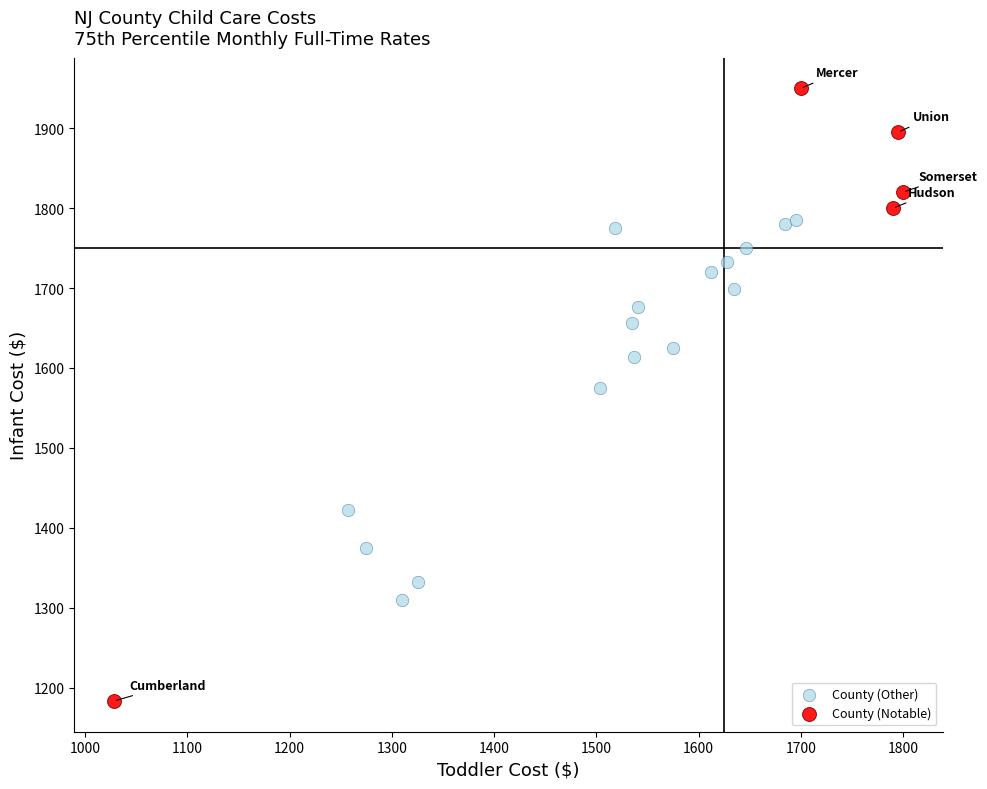

Which series reaches the maximum Y coordinate?

County (Notable)